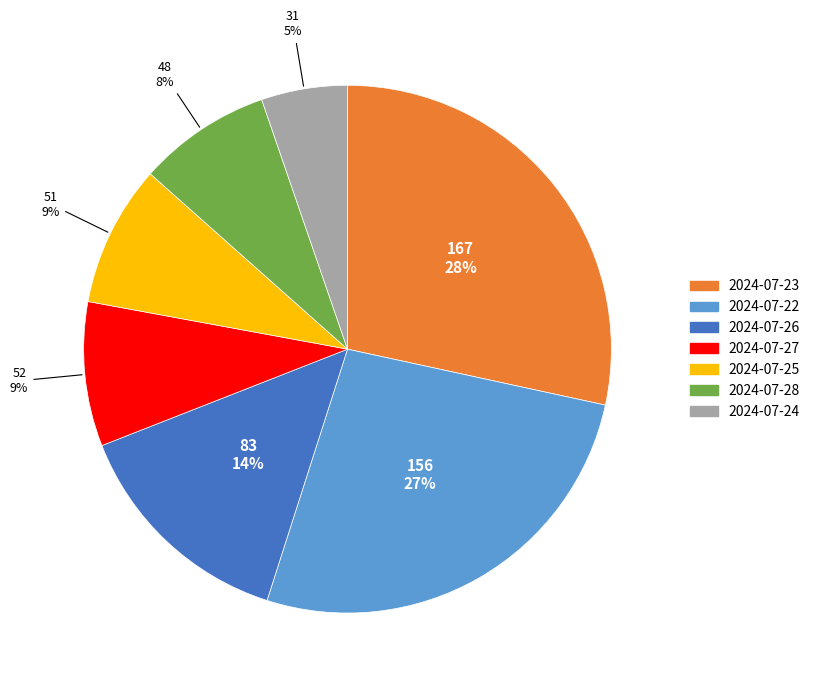

To the nearest percent, what is the average slice percentage?

14%